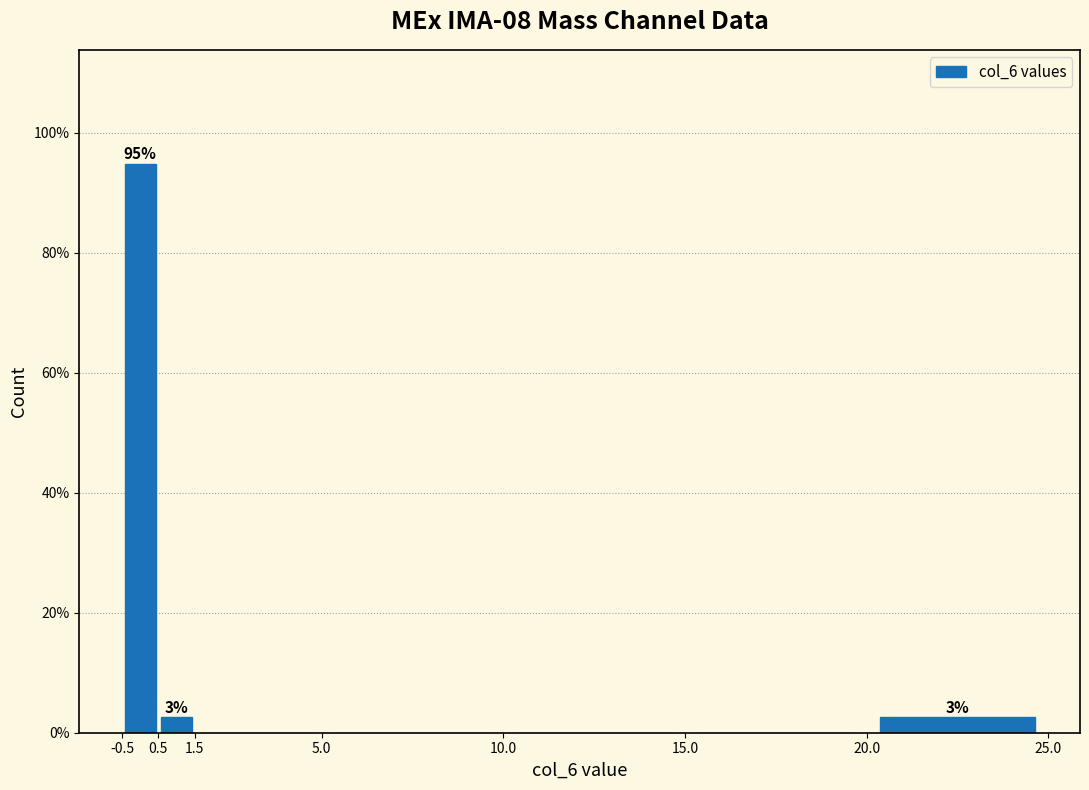

Over which range of the x-axis is the bar tallest?

-0.5 to 0.5